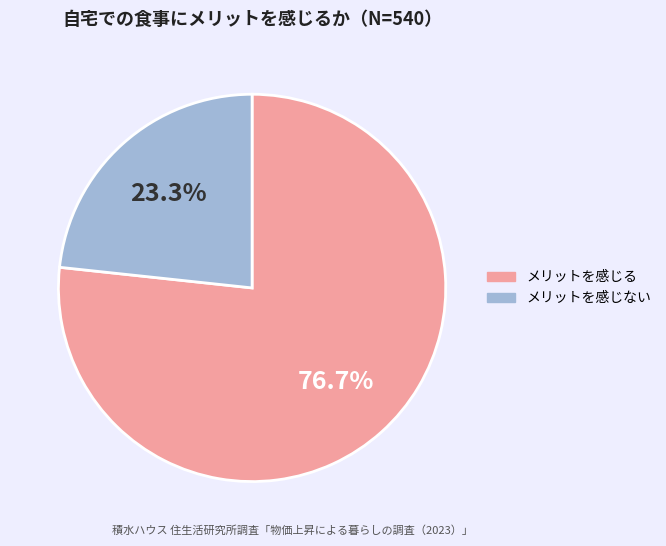

Is there a majority slice in this chart?

Yes